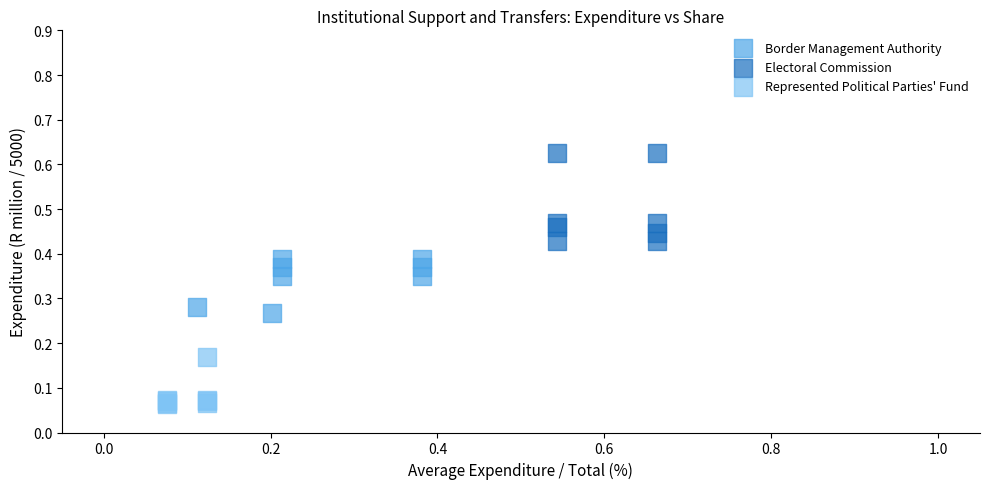

Which series reaches the maximum Y coordinate?

Electoral Commission